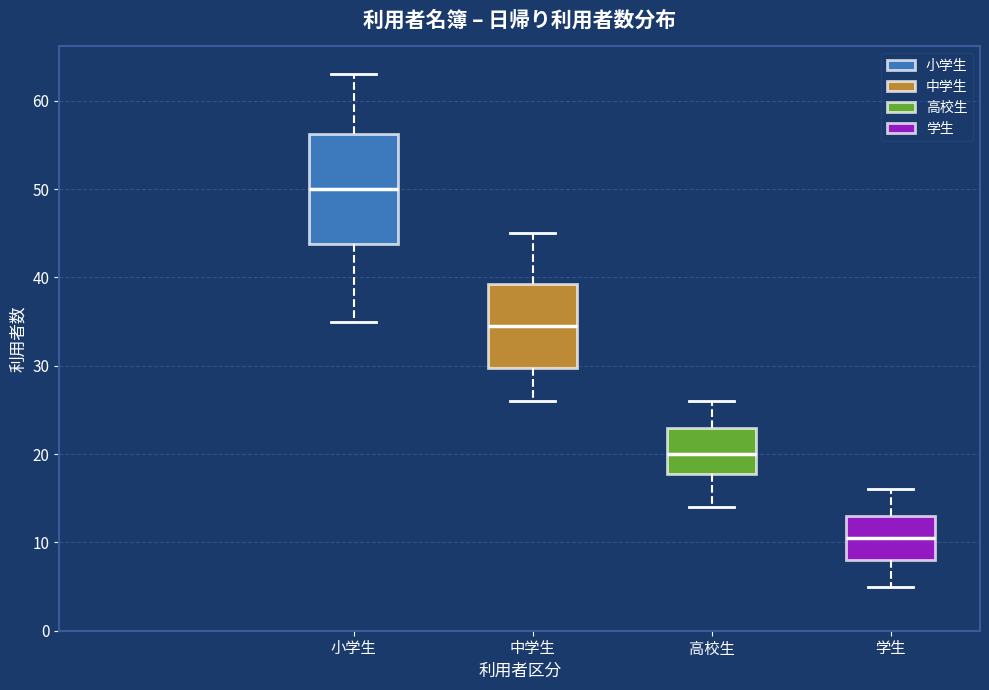

Reading left to right, transcribe this box plot: for each box, give where its median line is, the range the box spans, and where its two whiskers end, as read against the y-axis. The values are not printed on the chart, so give them approximately, as read against the axis.

小学生: median 50, box 44 to 56, whiskers 35 to 63
中学生: median 35, box 30 to 39, whiskers 26 to 45
高校生: median 20, box 18 to 23, whiskers 14 to 26
学生: median 11, box 8 to 13, whiskers 5 to 16